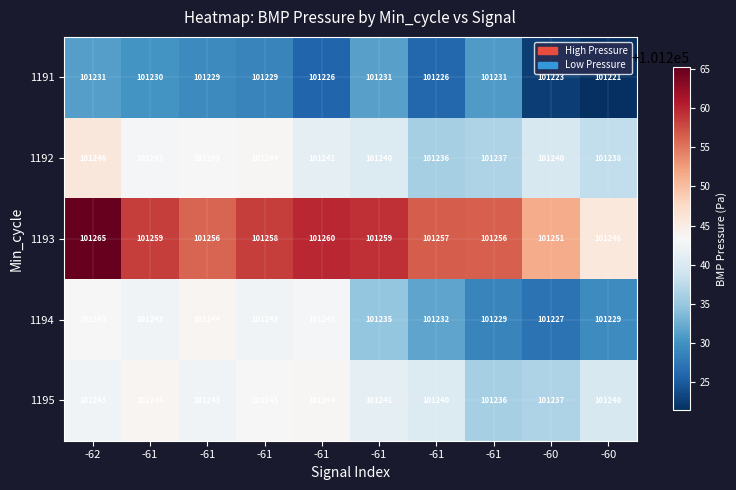

What is the total value across all series at -61?

506218.0